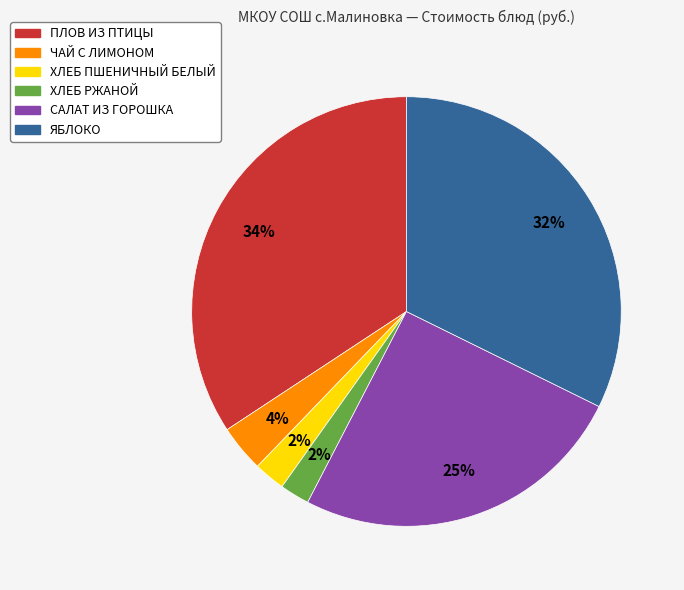

Combined, do САЛАТ ИЗ ГОРОШКА and ХЛЕБ РЖАНОЙ account for over 50%?

No